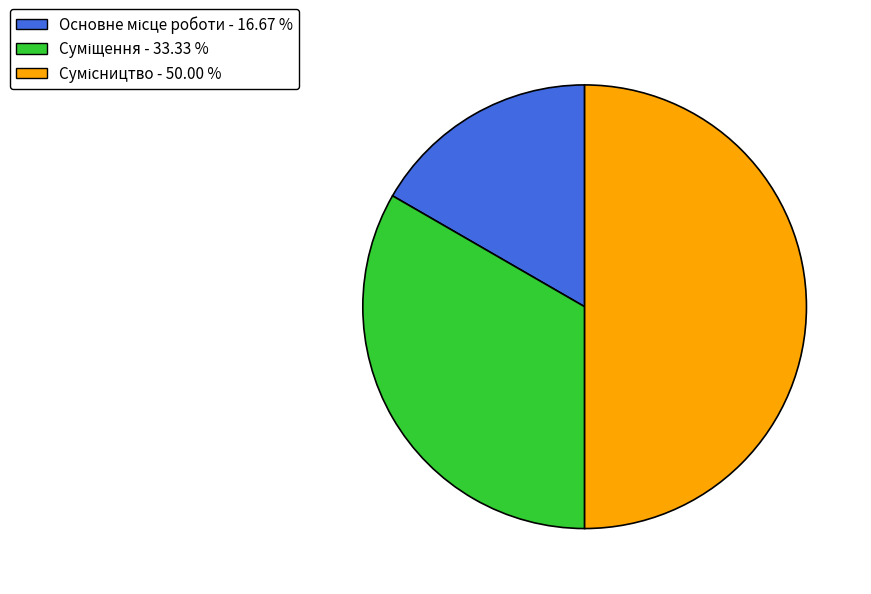

What percentage do Основне місце роботи and Суміщення together represent?

50.0%